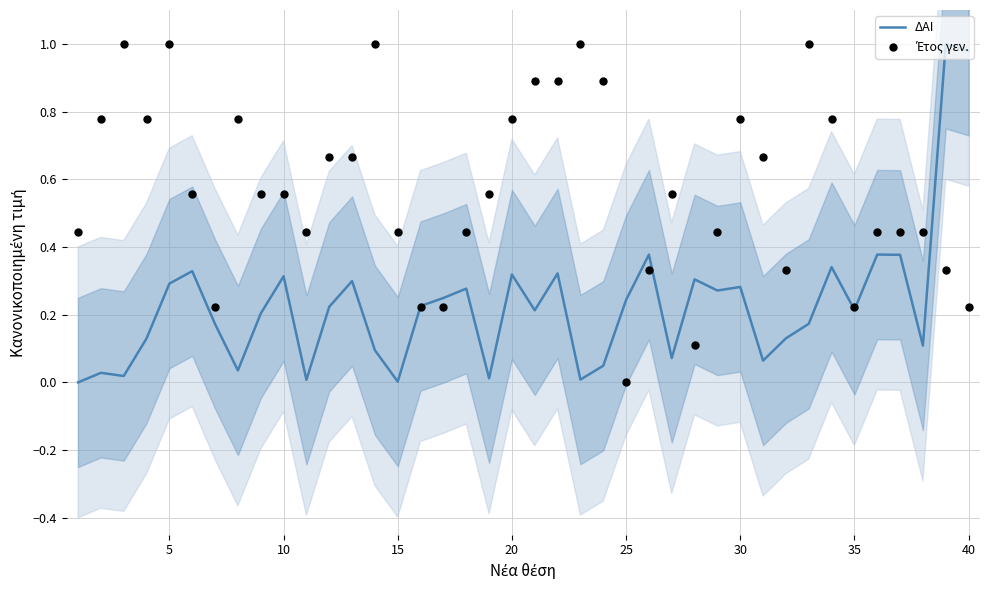

Which series reaches the minimum Y coordinate?

ΔΑΙ